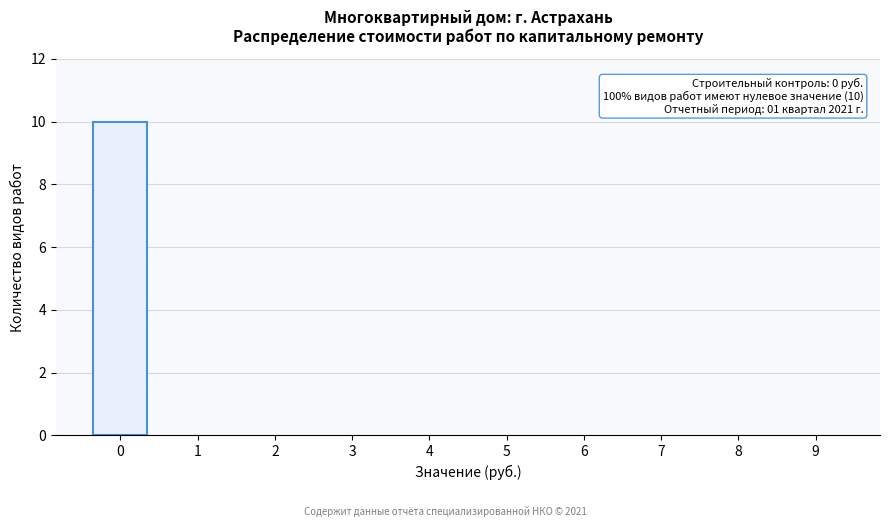

Reading left to right, list all the values displayed in this chart.

0=10	1=0	2=0	3=0	4=0	5=0	6=0	7=0	8=0	9=0